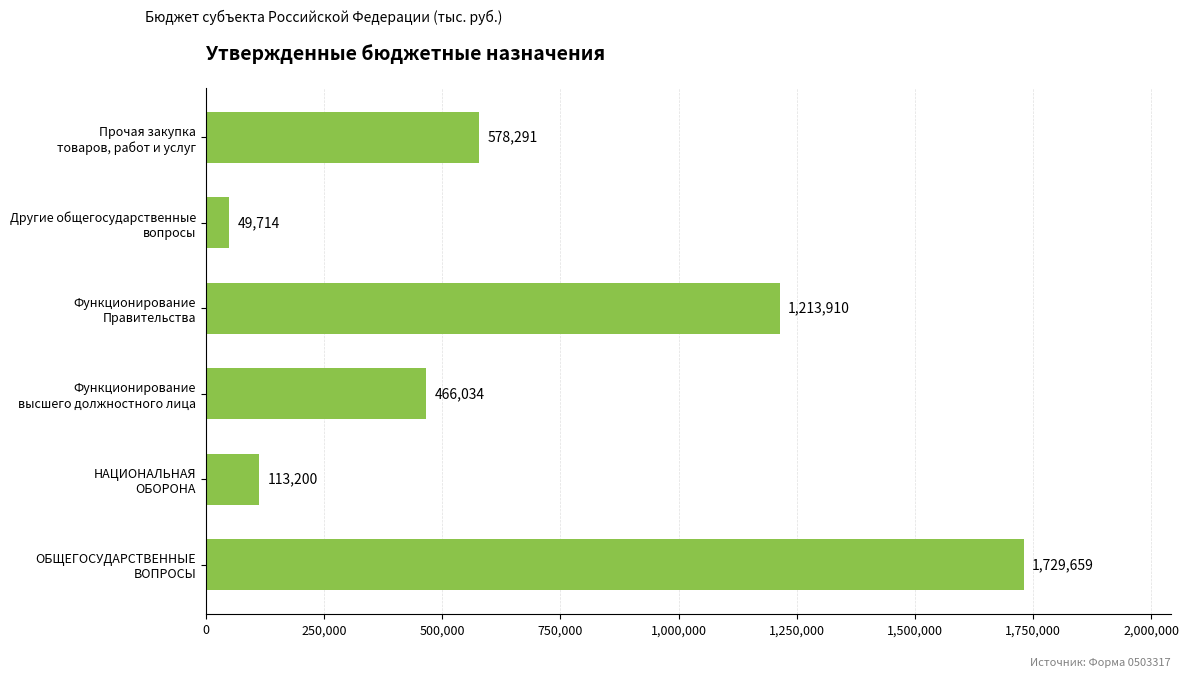

What is the maximum value shown in the chart?

1729658.6